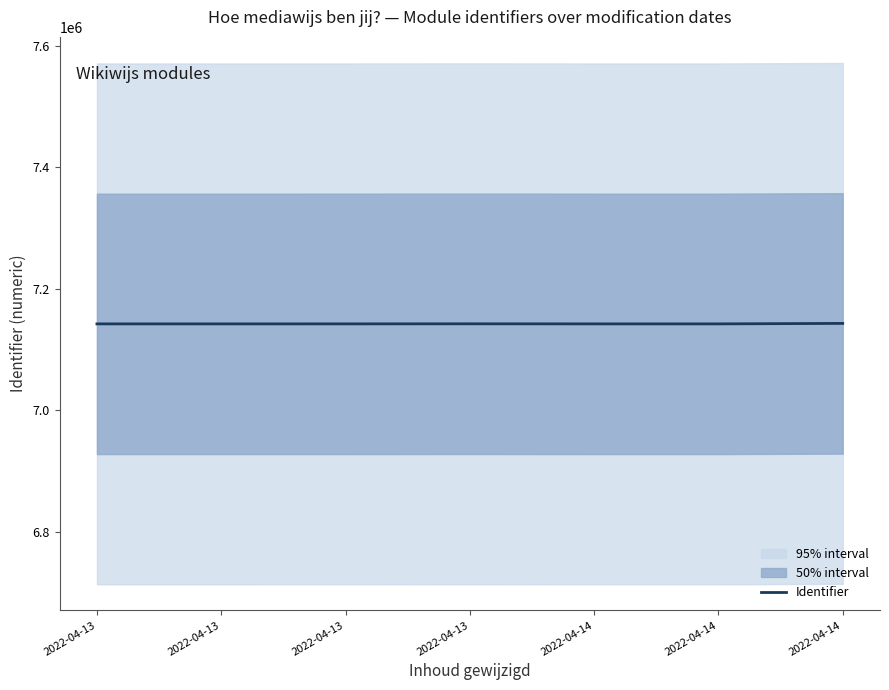

Which has a higher value, 2022-04-13 or 2022-04-14?

2022-04-14